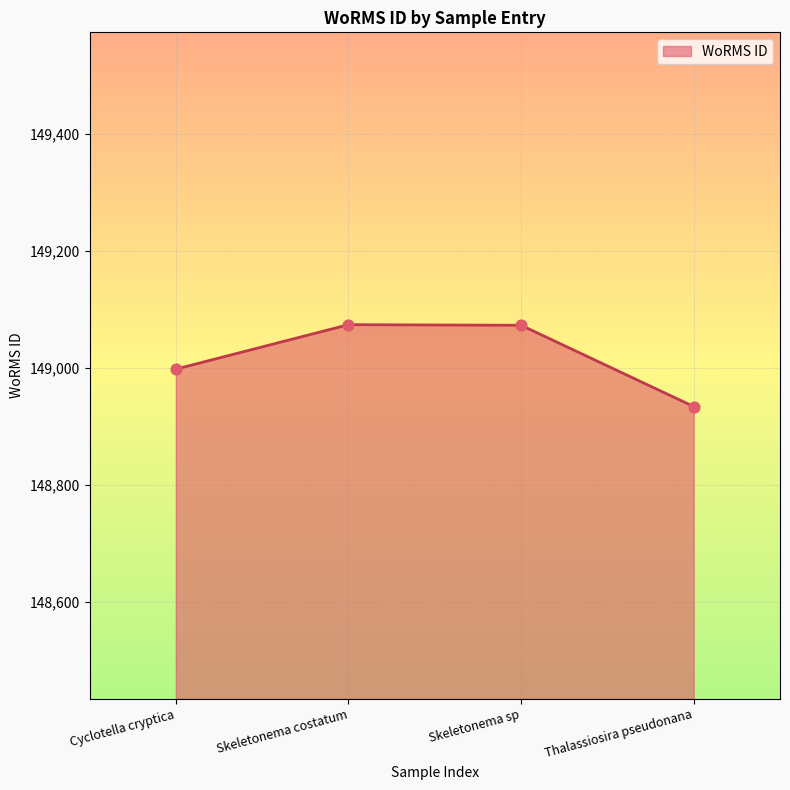

Approximately how many times larger is the value at Skeletonema sp compared to Skeletonema costatum?

1.0